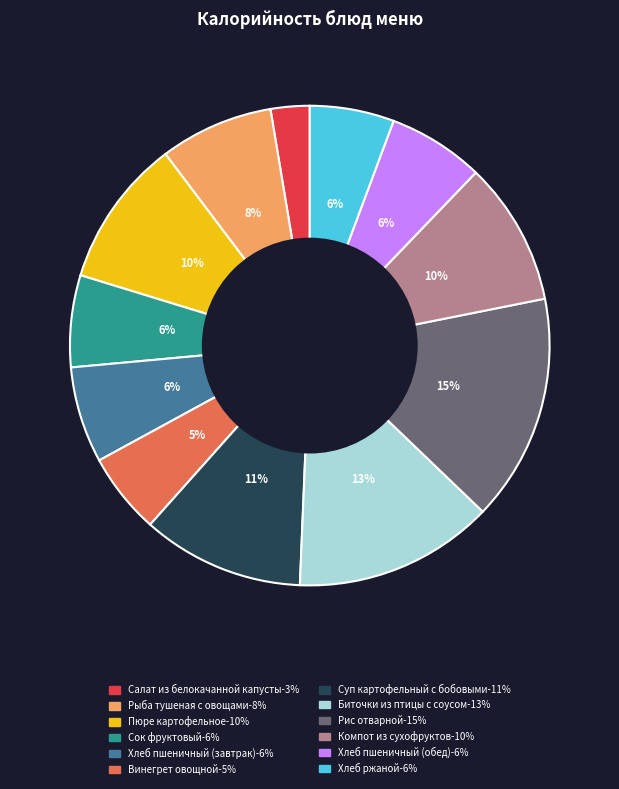

To the nearest percent, what is the average slice percentage?

8%